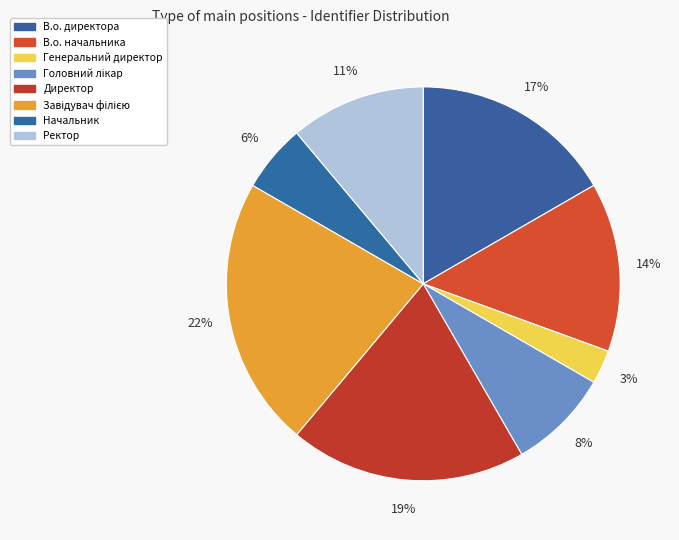

Approximately how many times larger is the value at Головний лікар compared to Завідувач філією?

0.4